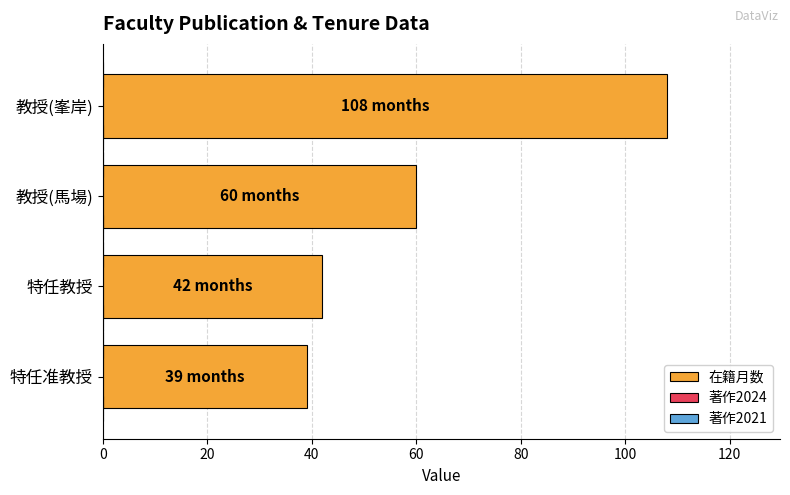

How many bars are there in total?

4